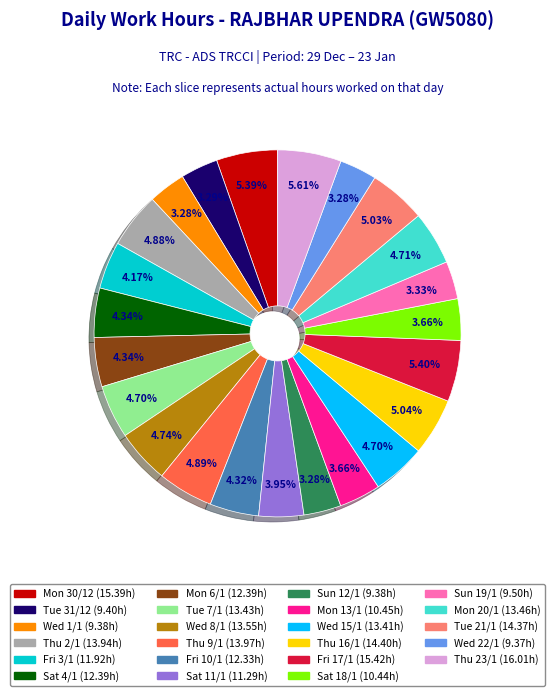

Is the sum of Tue 31/12 and Sat 4/1 greater than half?

No